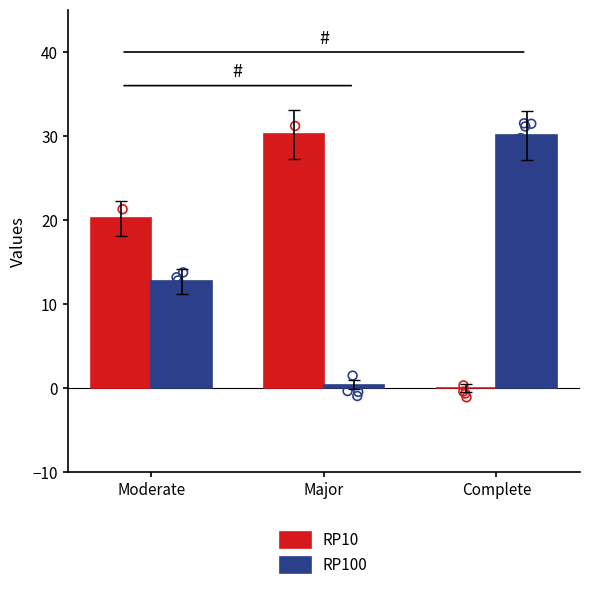

Which series has the largest Y range (max minus min)?

RP10